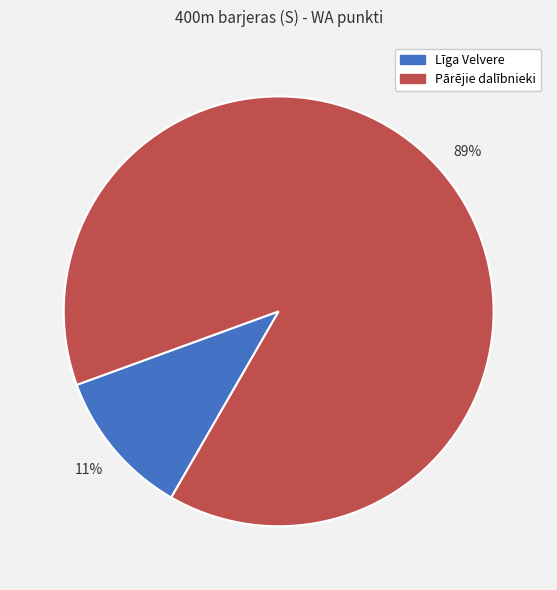

Combined, do Pārējie dalībnieki and Līga Velvere account for over 50%?

Yes